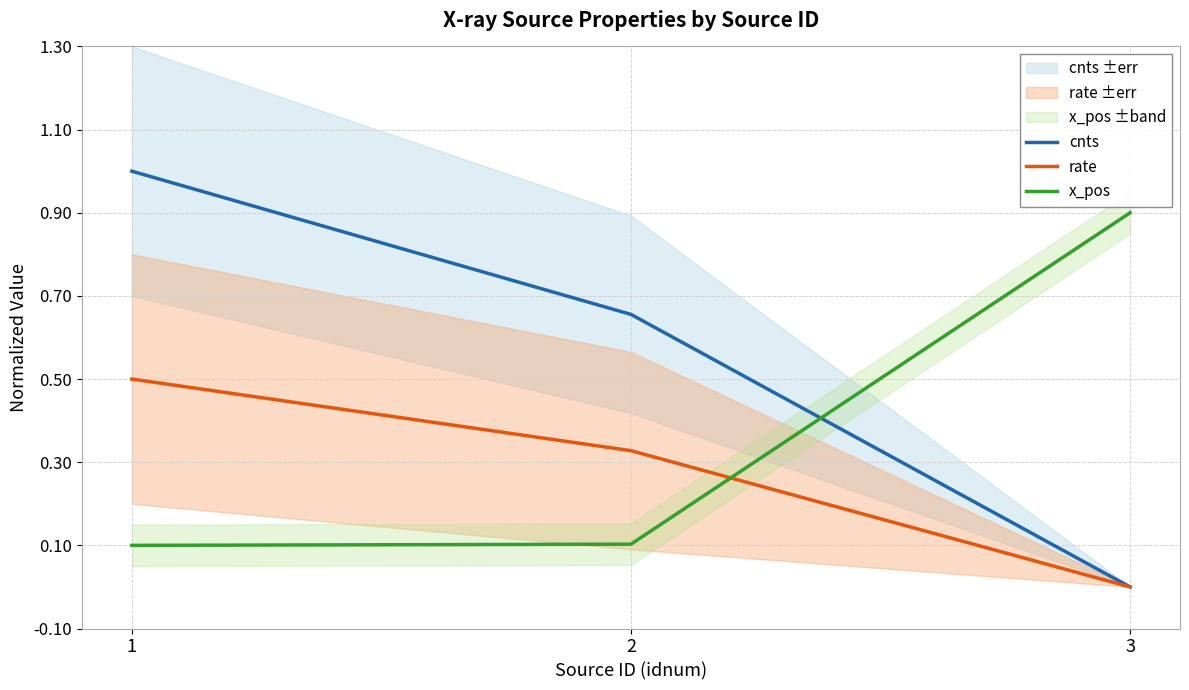

At which category does the chart reach its minimum across all series?

3